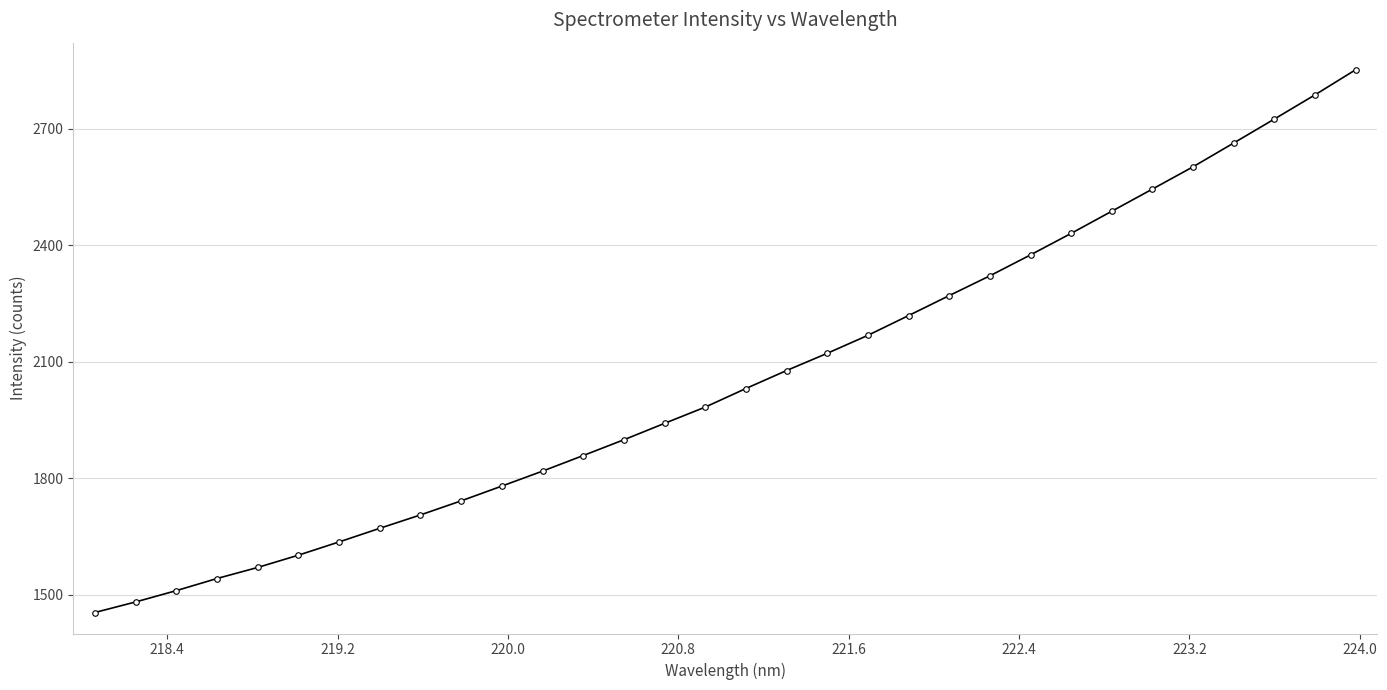

What is the average value?

2058.1